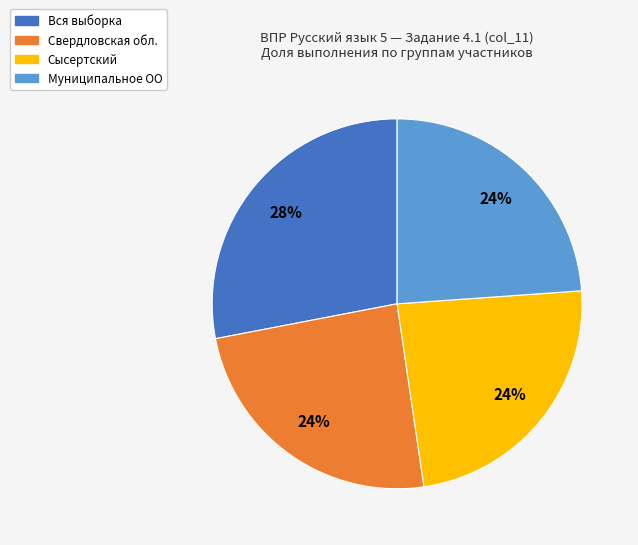

How many slices are in this pie chart?

4